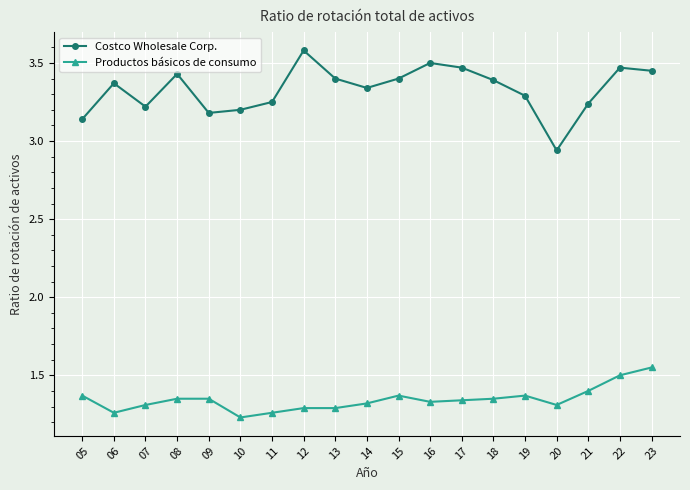

What is the total value across all series at 13?

4.7